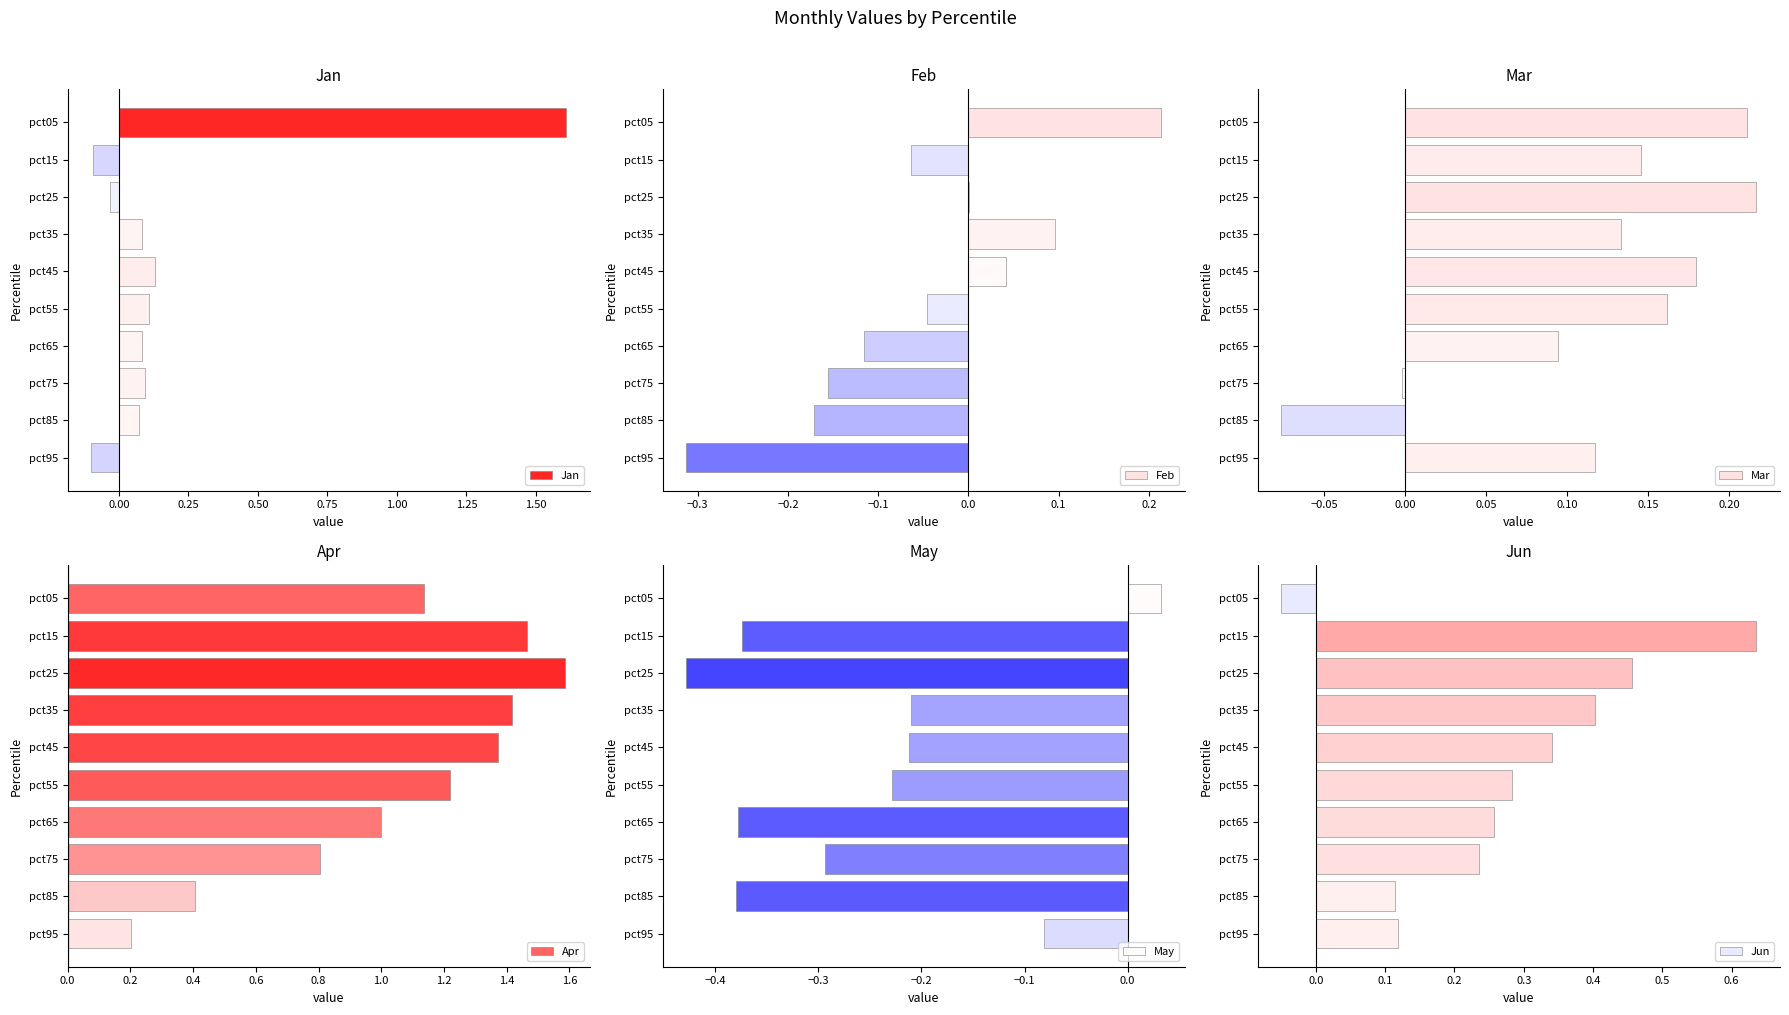

What is the difference between the maximum and minimum values in the Feb series?

0.5